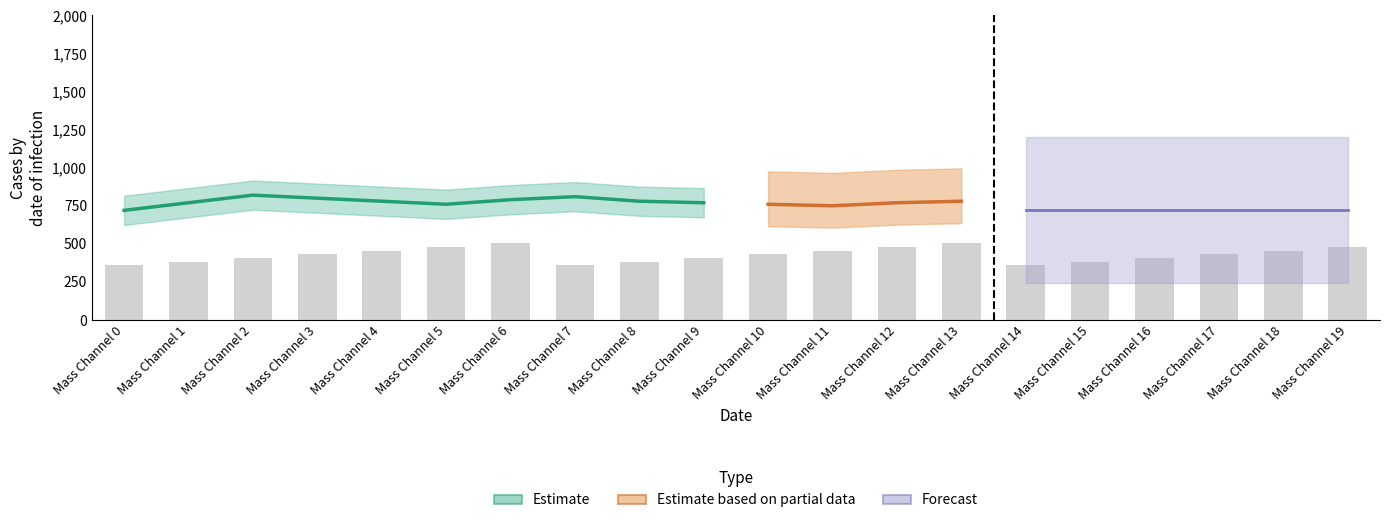

Where is the data nearest to the value 432?

Mass Channel 3